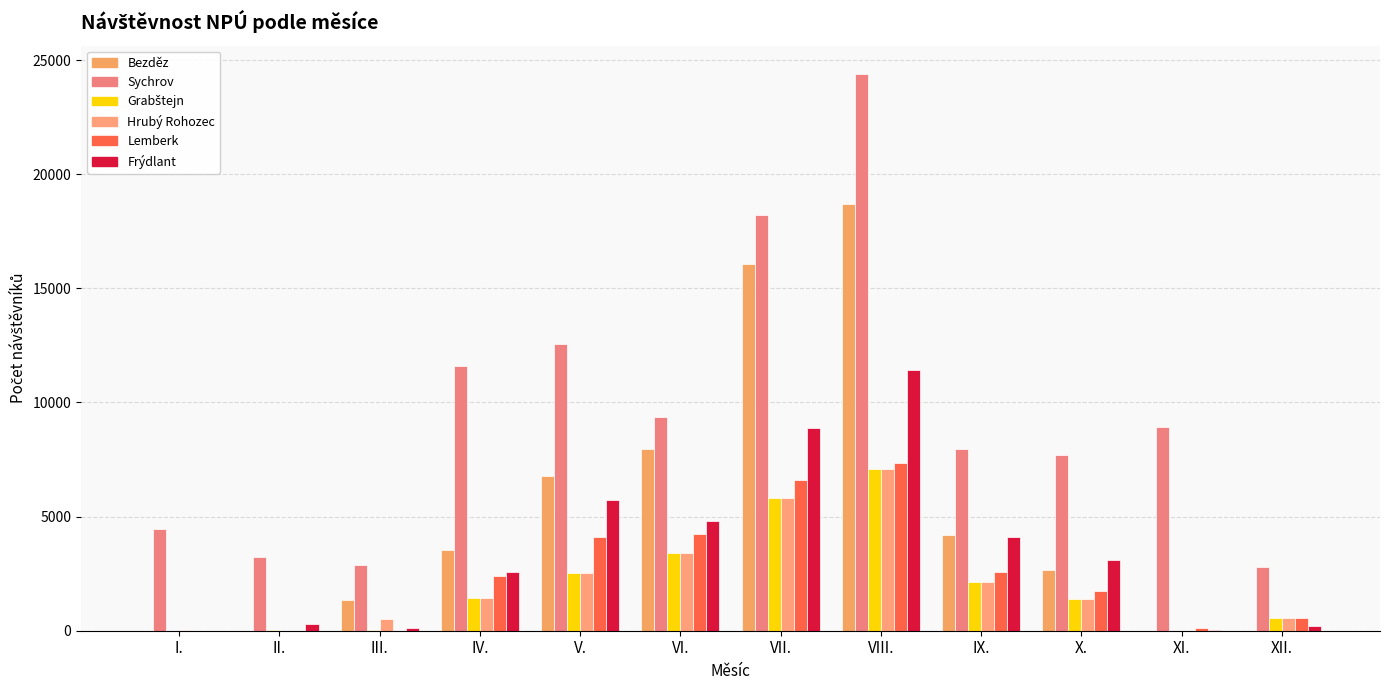

Count the number of data series in this chart.

6